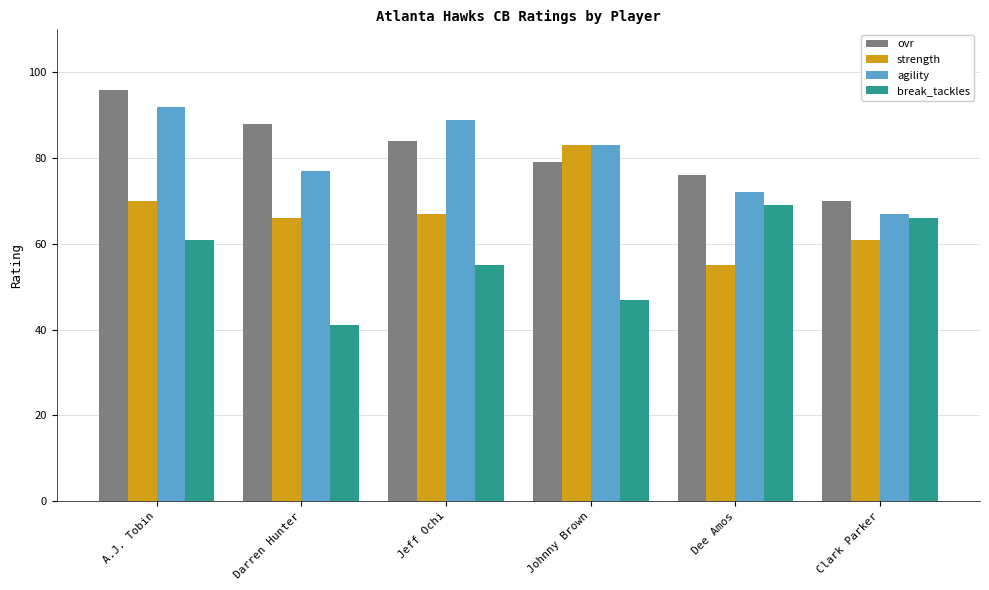

Which series changed the most between Darren Hunter and Clark Parker?

break_tackles